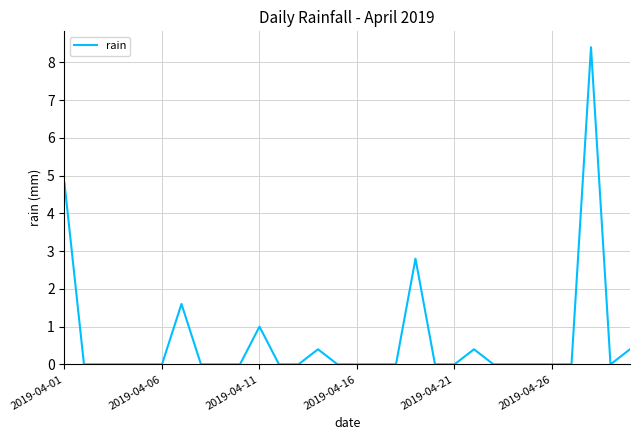

What is the difference between the maximum and minimum values?

8.4